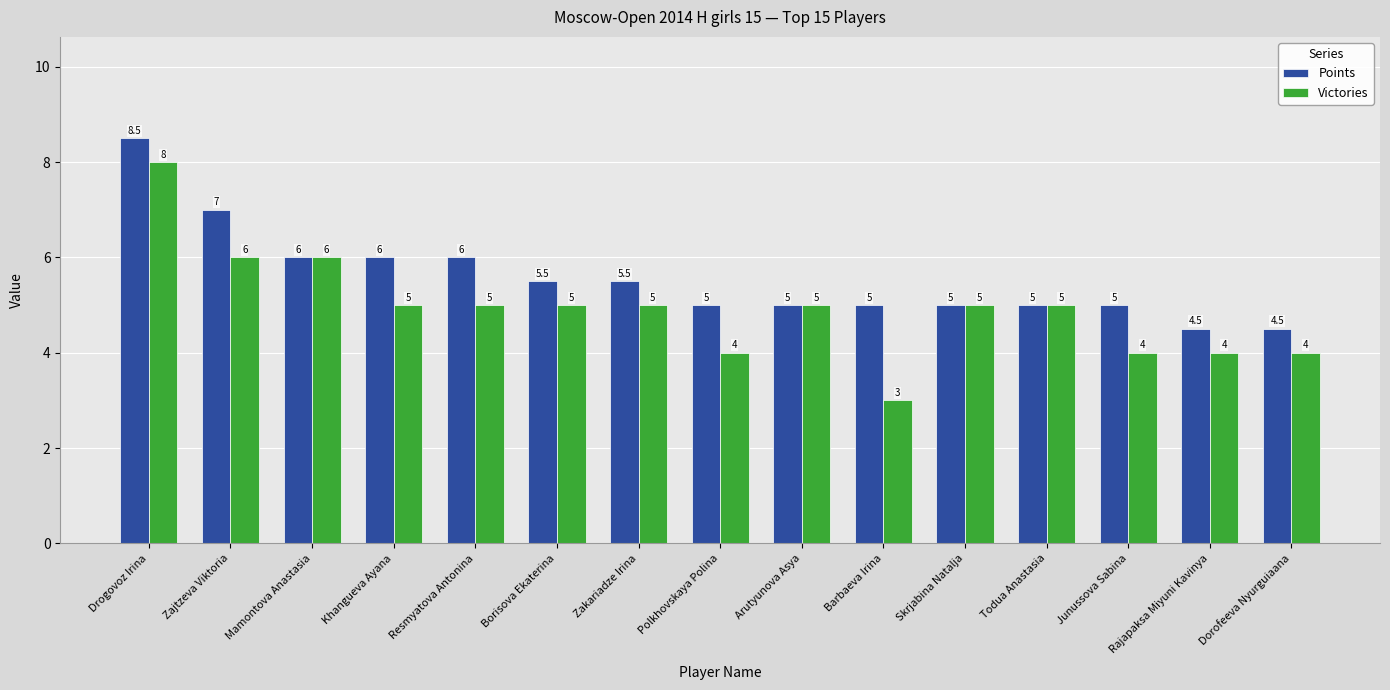

What is the spread (max minus min) of values at Barbaeva Irina?

2.0